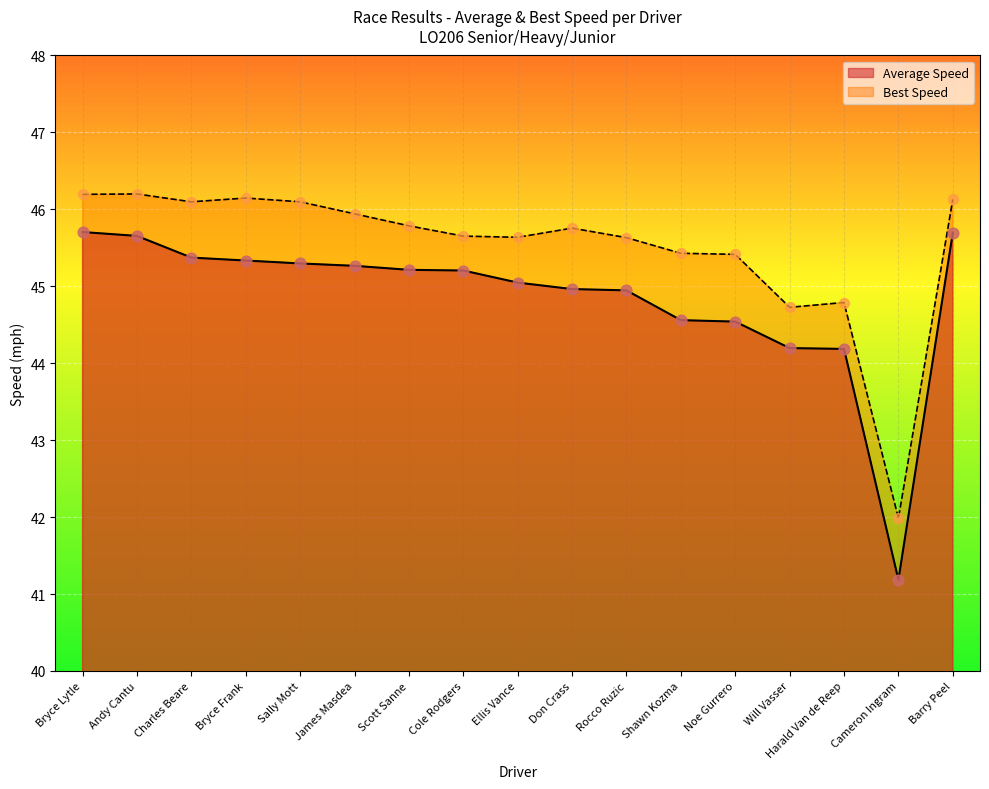

What is the total value across all series at Charles Beare?

91.5